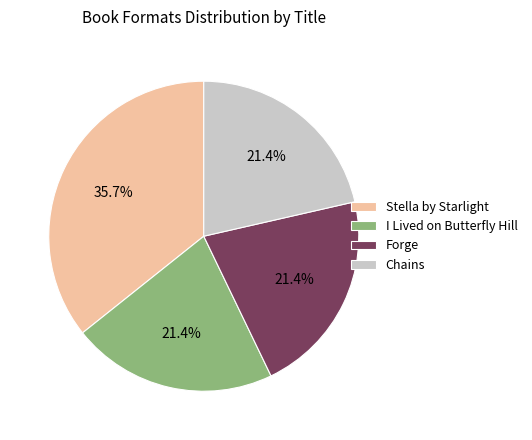

How many slices are in this pie chart?

4